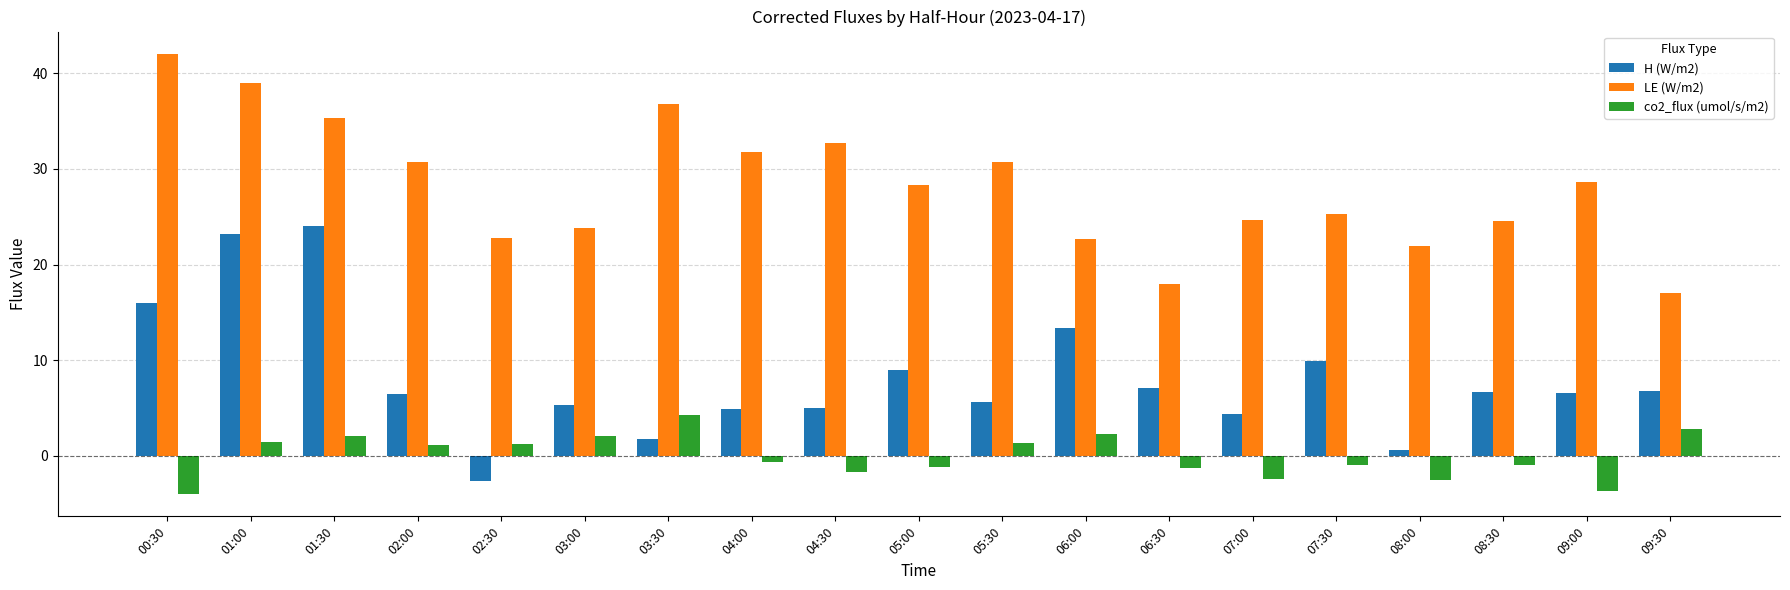

Rank the series by their average value, from lowest to highest.

co2_flux (umol/s/m2), H (W/m2), LE (W/m2)